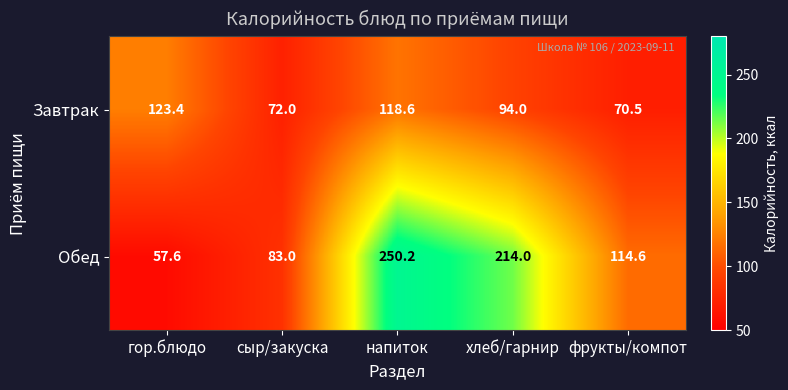

What is the difference between the maximum and minimum values in the Обед series?

192.6